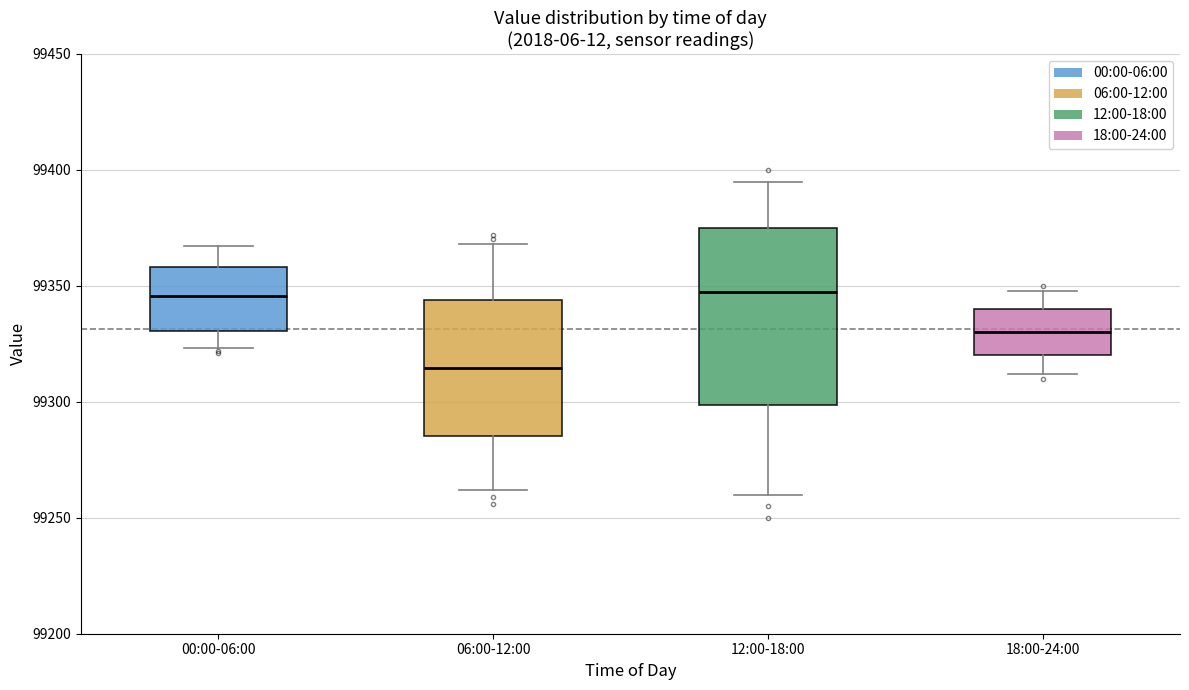

Where is the lower edge of the box for 12:00-18:00 on the y-axis? The values are not printed on the chart, so give them approximately, as read against the axis.

99300